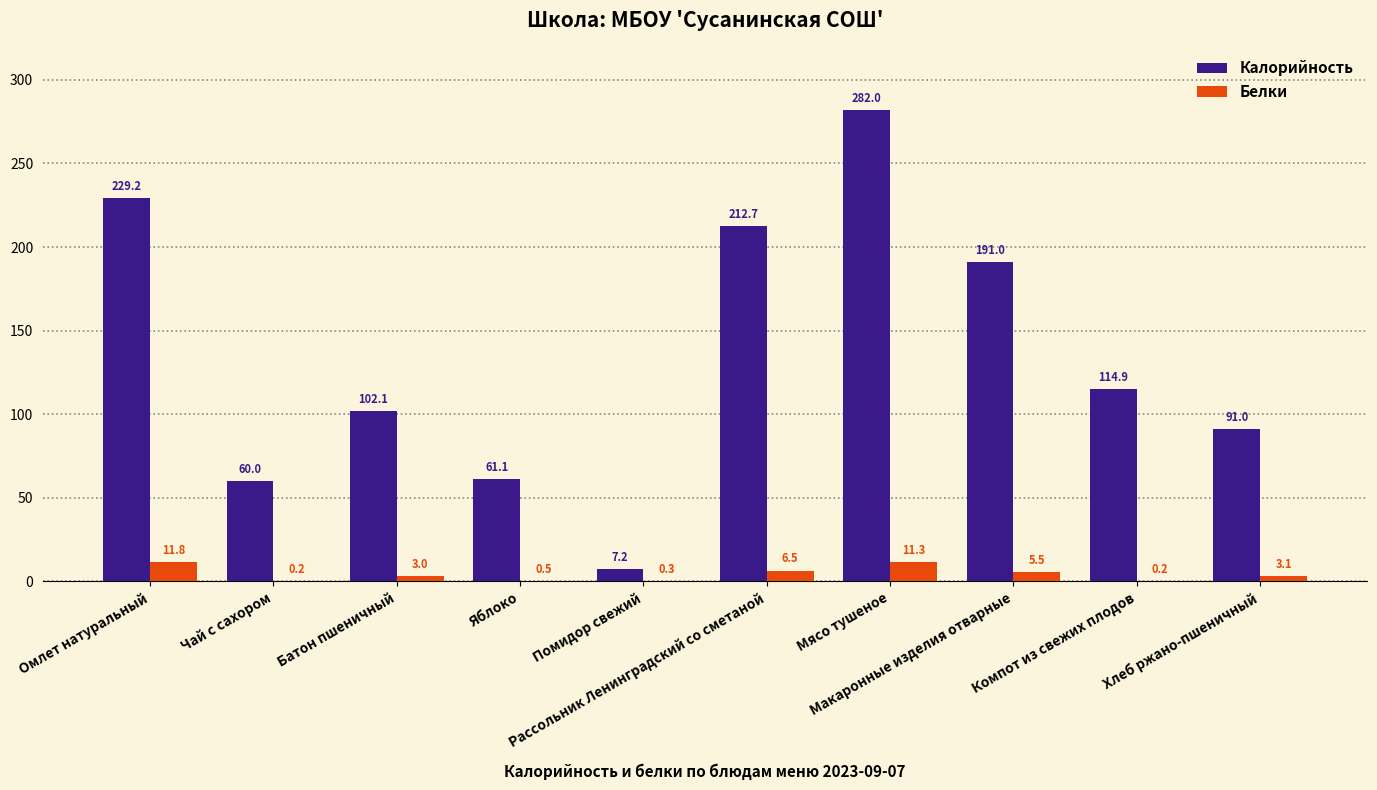

Which series has the largest total across all categories?

Калорийность